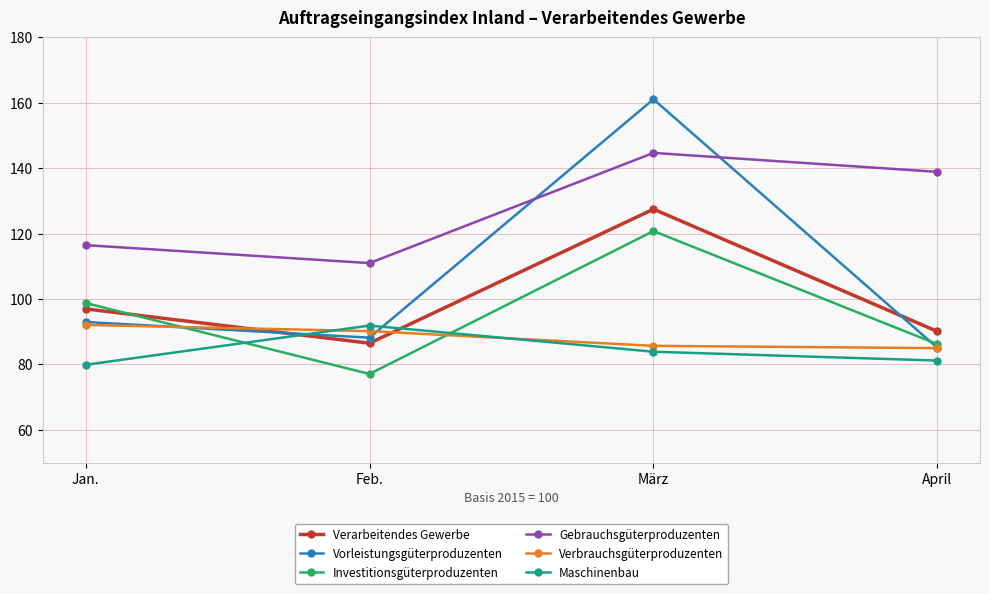

Is the value of Verarbeitendes Gewerbe at Jan. greater than the value of Maschinenbau at März?

Yes